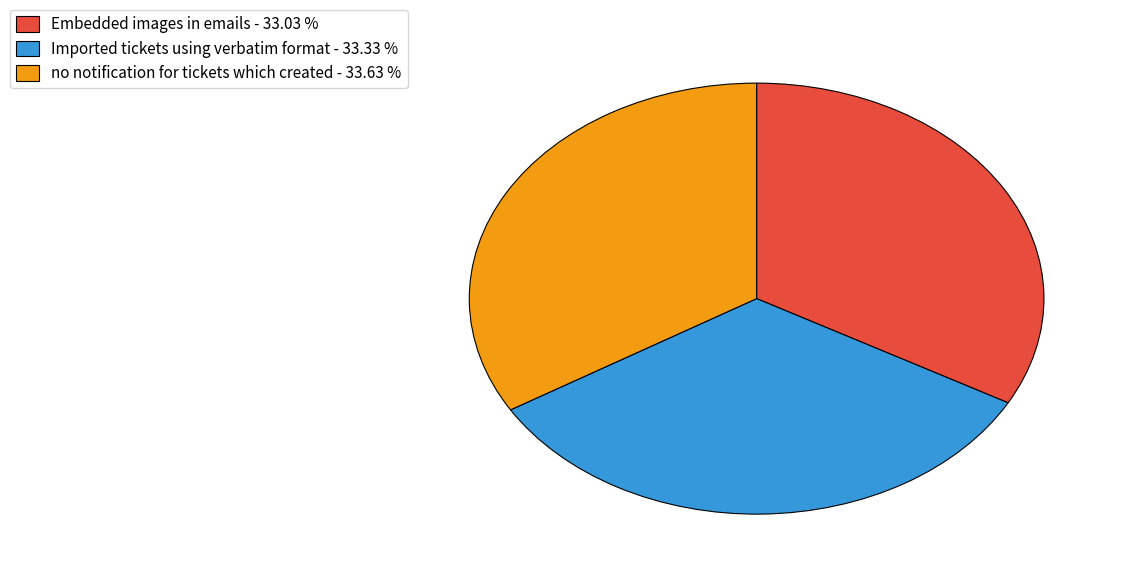

Is there any slice that represents more than half of the pie?

No